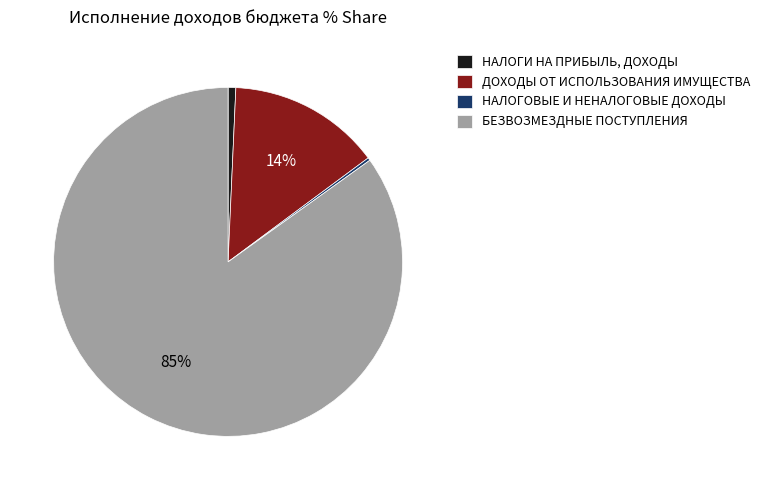

Is it true that ДОХОДЫ ОТ ИСПОЛЬЗОВАНИЯ ИМУЩЕСТВА is 8% of the pie?

False